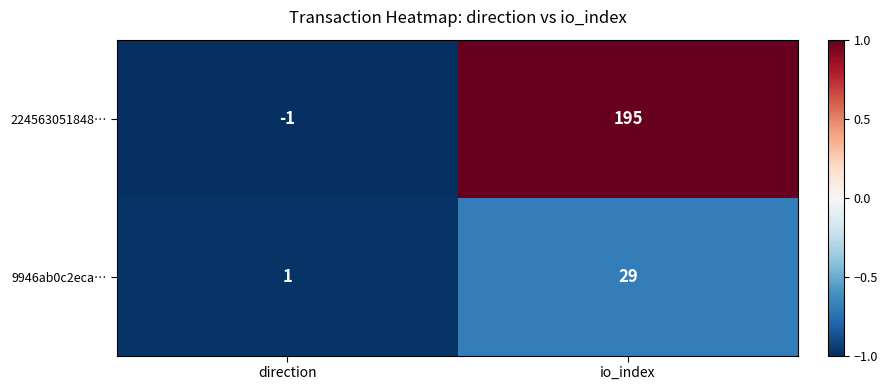

The 9946ab0c2eca… series shows 29 at io_index. True or false?

True